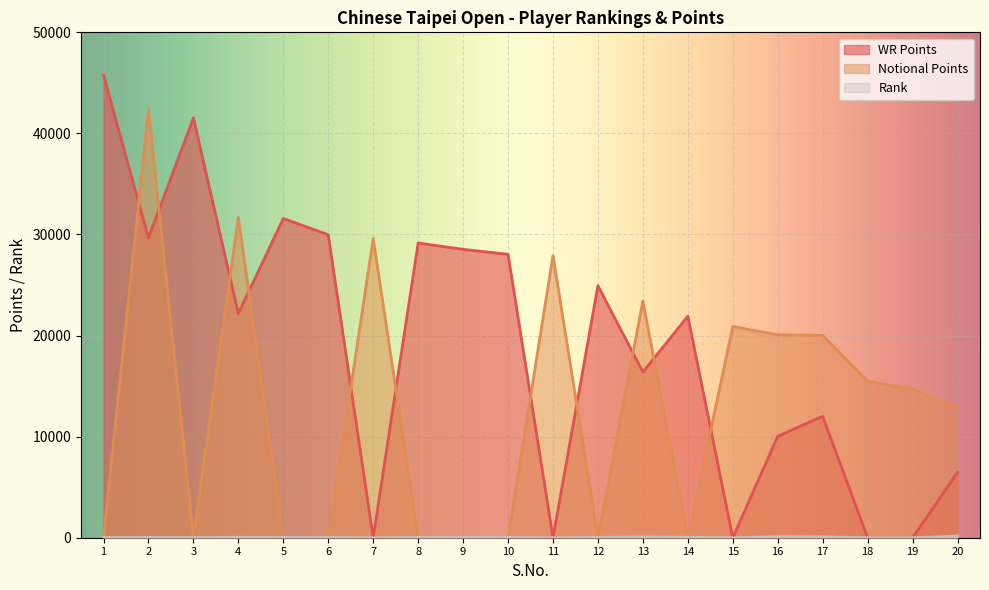

Reading left to right, what are all the values shown in this chart?

WR Points: 1=45761	2=29662	3=41532	4=22180	5=31585	6=29970	7=0	8=29160	9=28530	10=28040	11=0	12=24930	13=16390	14=21910	15=0	16=10040	17=12010	18=0	19=0	20=6460
Notional Points: 1=0	2=42375	3=0	4=31686	5=0	6=0	7=29601	8=0	9=0	10=0	11=27908	12=0	13=23414	14=0	15=20893	16=20080	17=20017	18=15480	19=14700	20=12920
Rank: 1=14	2=32	3=17	4=47	5=28	6=30	7=0	8=34	9=36	10=38	11=0	12=40	13=72	14=48	15=0	16=105	17=88	18=0	19=0	20=158